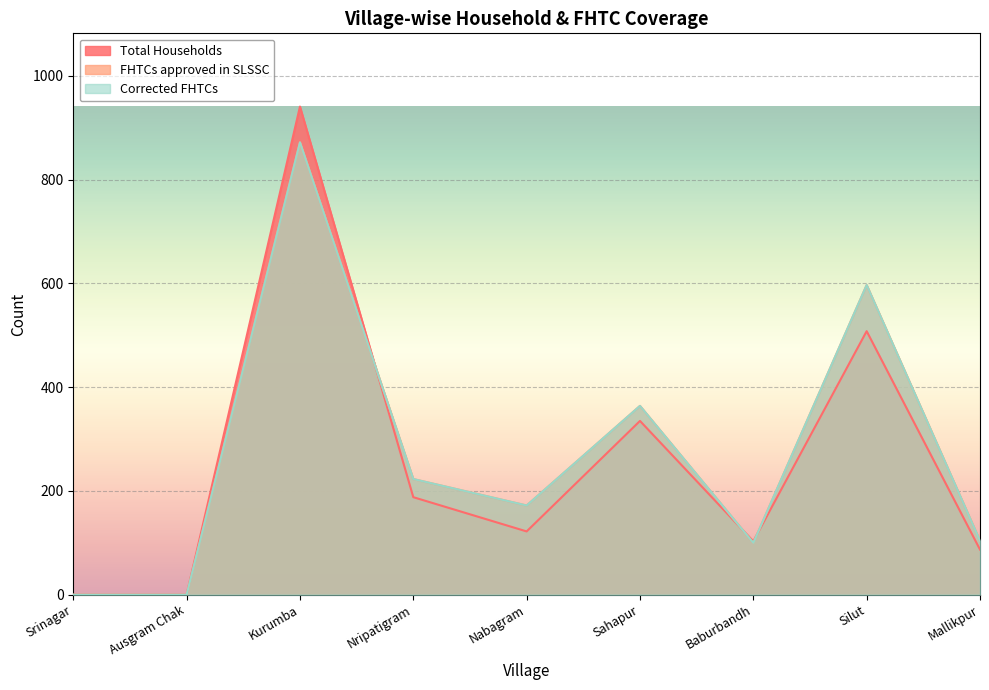

True or false: Total Households has a value of 173 at Sahapur.

False